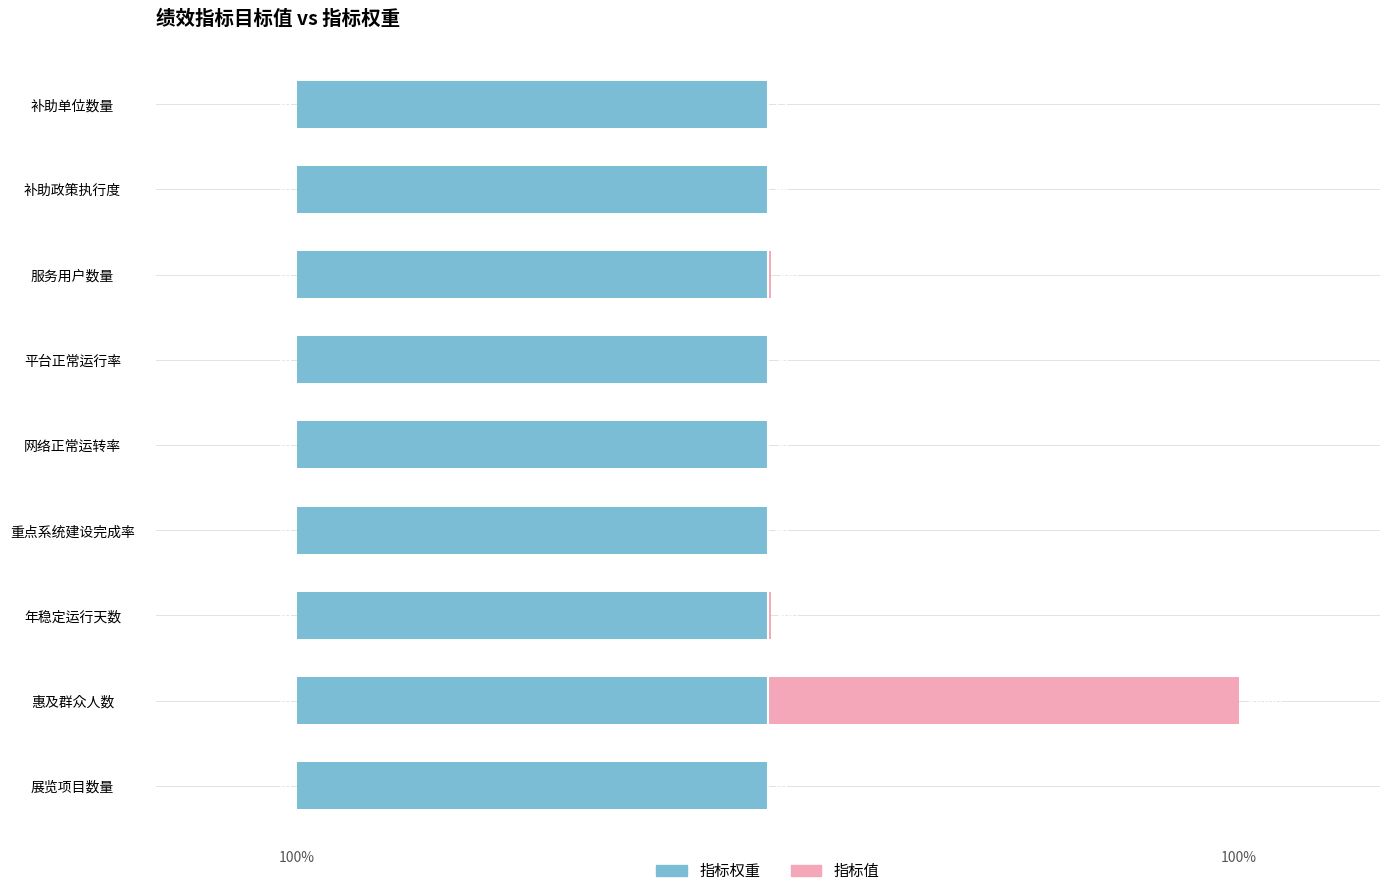

How many bars are there in each group?

2